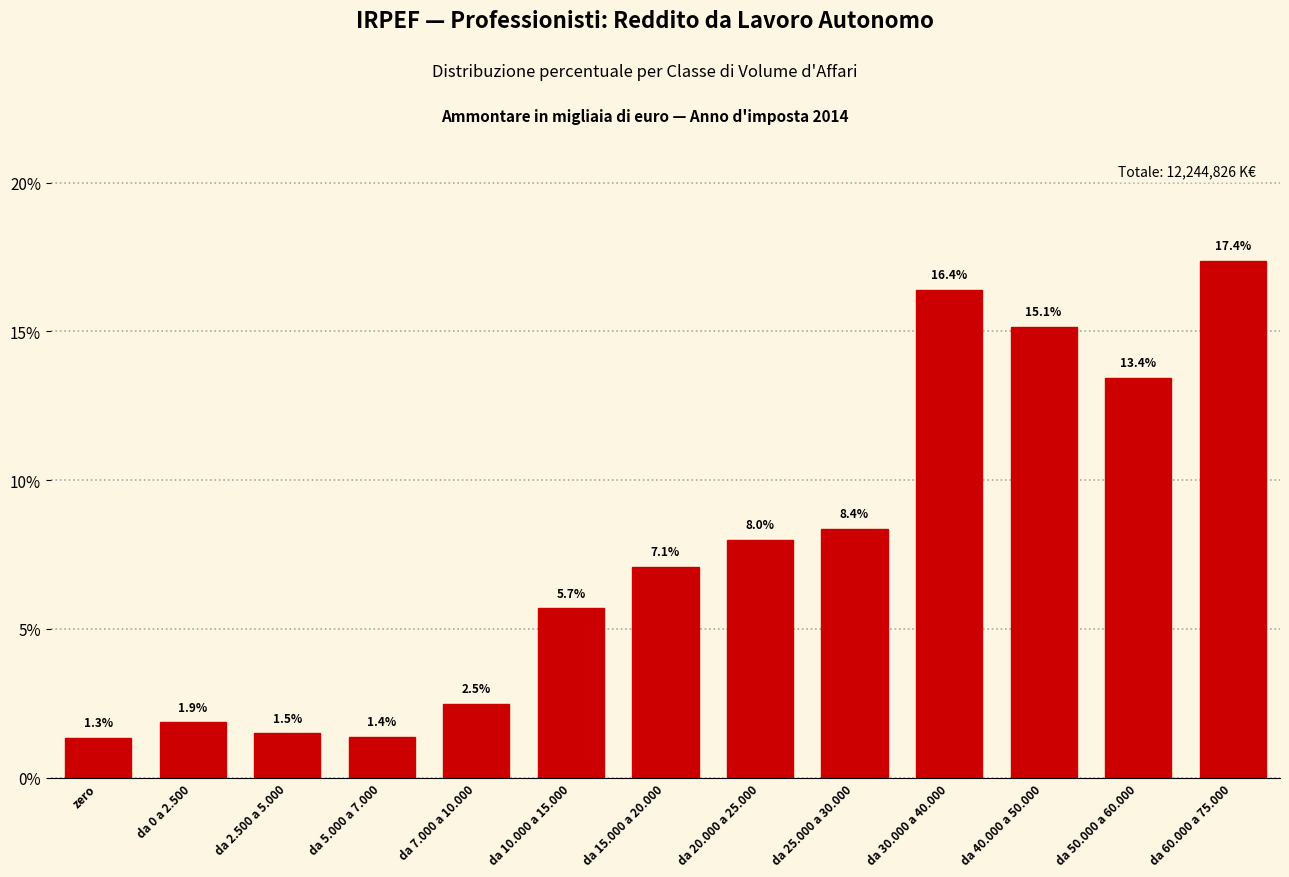

What is the average value?

7.7